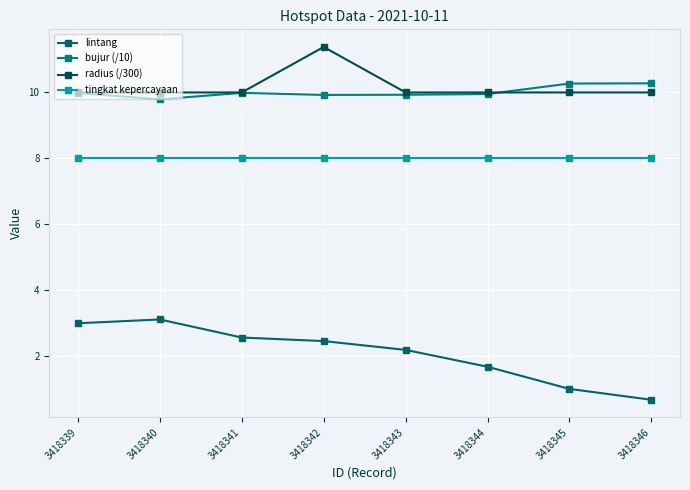

Which has a higher value, 3418344 or 3418340?

3418340